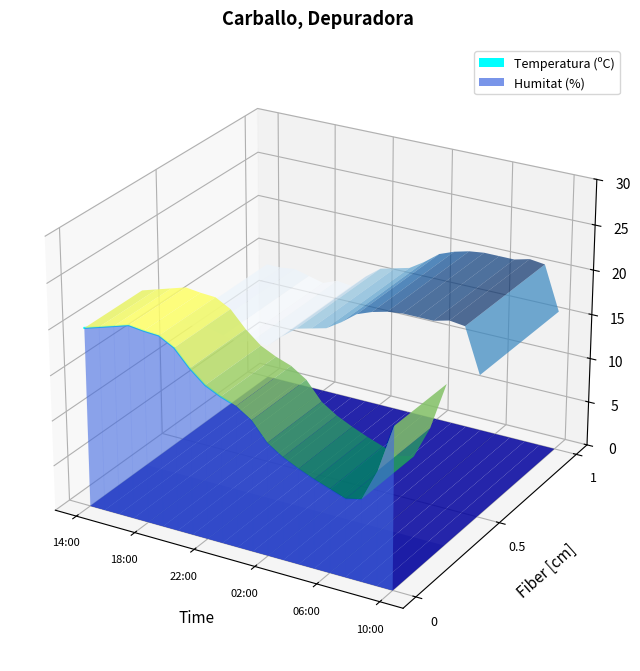

True or false: the data shows 0.0 at 22:00.

True